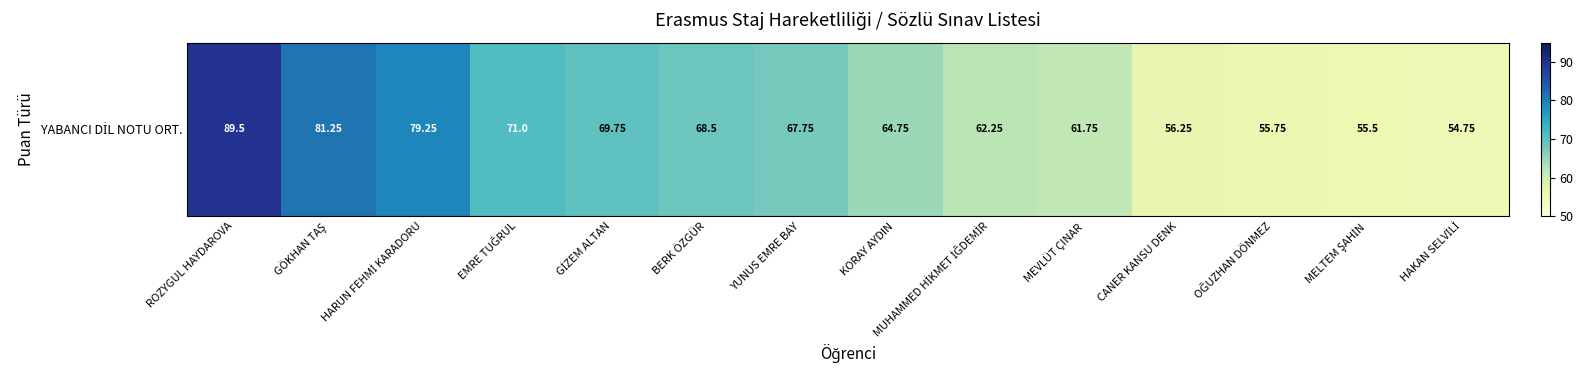

Which has a higher value, GİZEM ALTAN or MEVLÜT ÇINAR?

GİZEM ALTAN